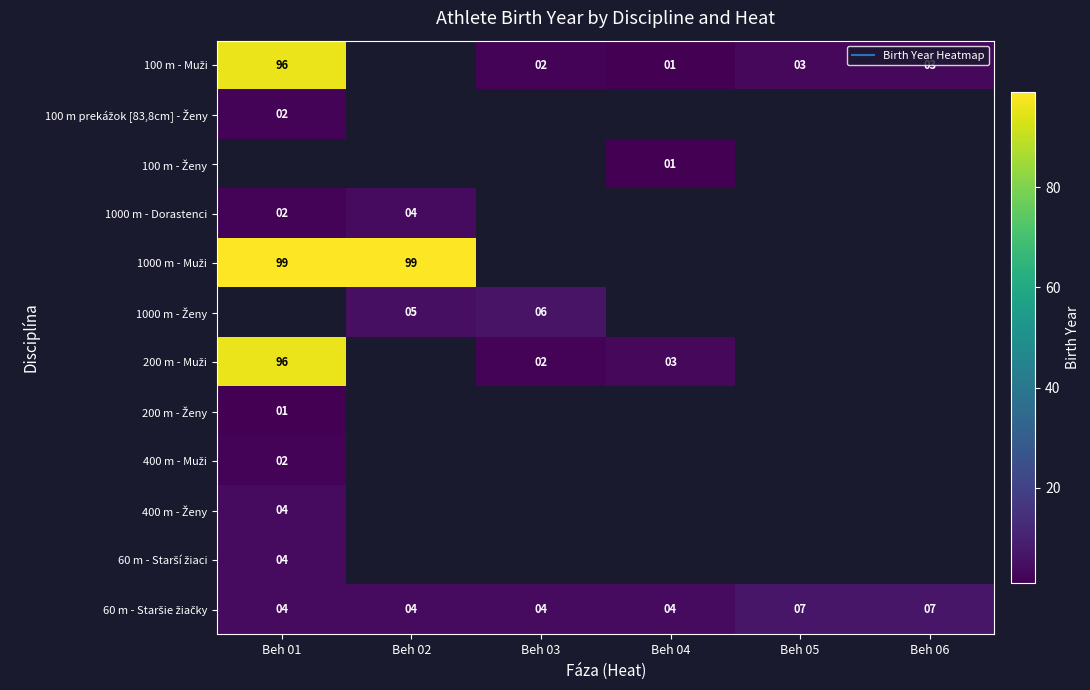

Where is 400 m - Muži nearest to the value 2?

Beh 01